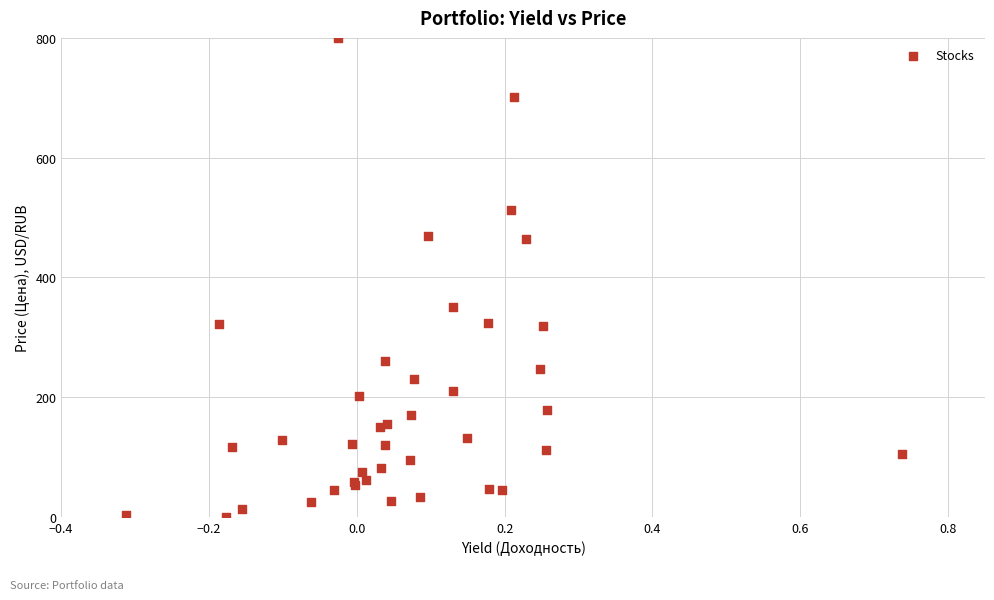

What Y value in the scatter plot is closest to 400?

349.8